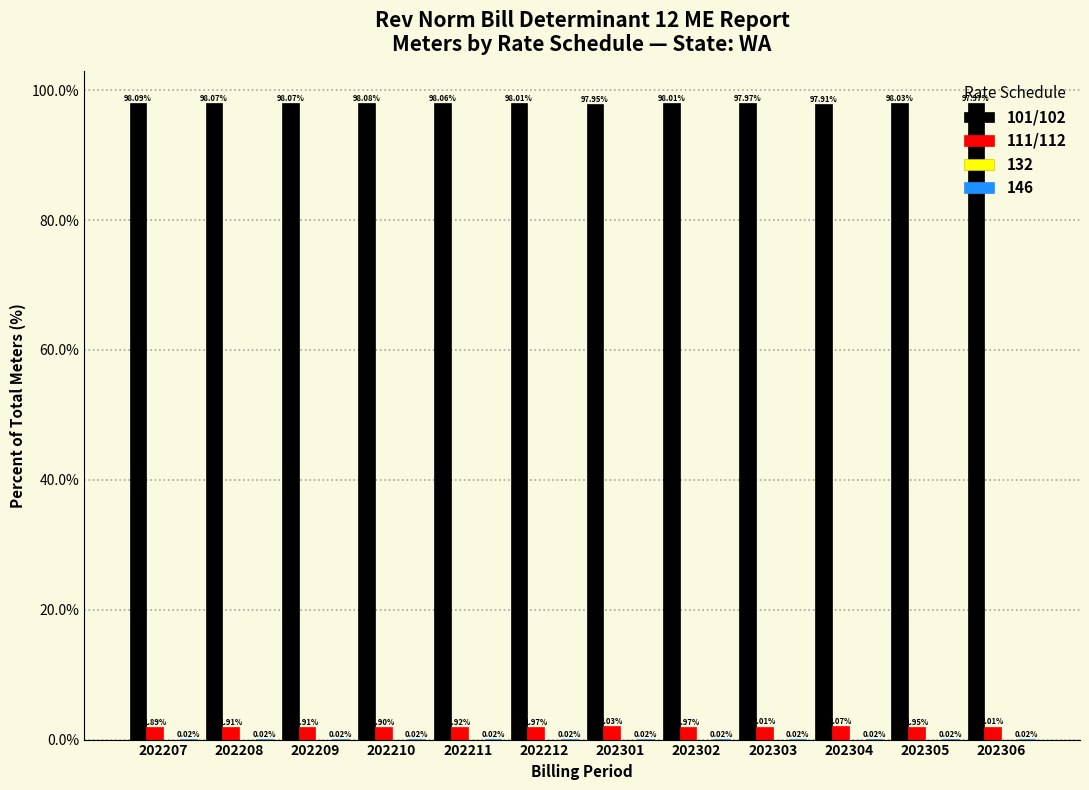

What is the total value across all series at 202301?

100.0